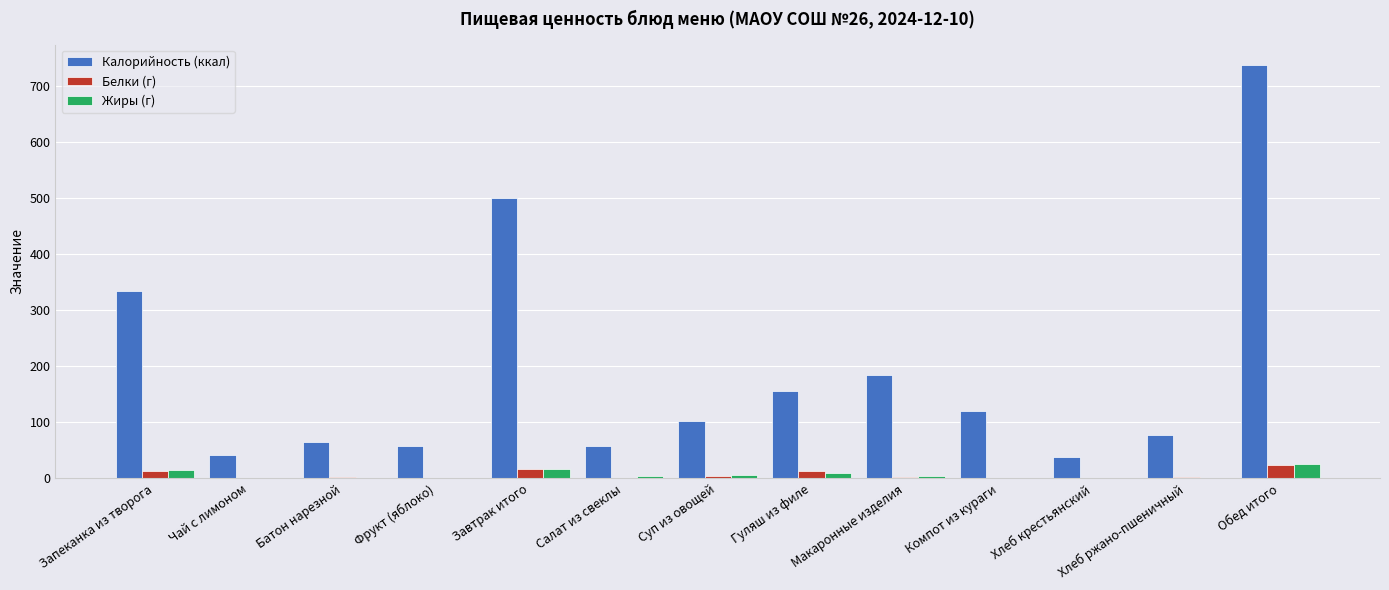

What is the spread (max minus min) of values at Макаронные изделия?

181.4